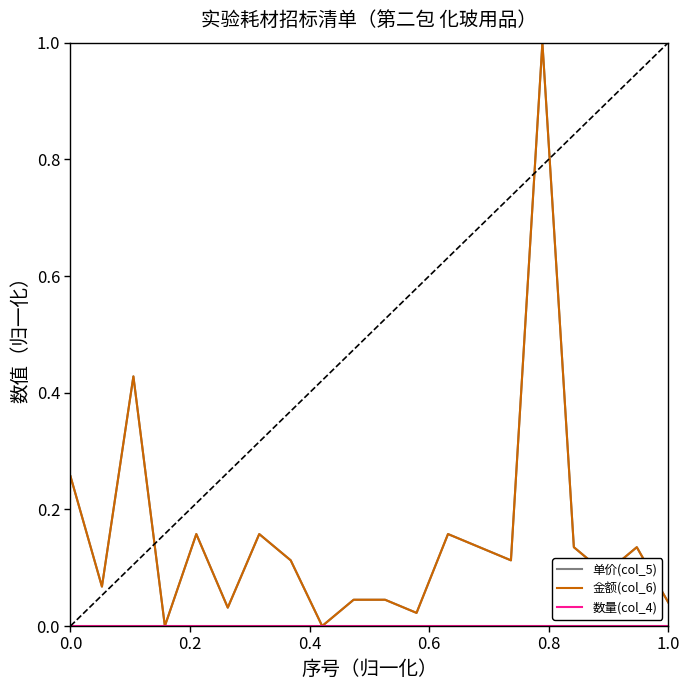

How many lines are shown in the chart?

3